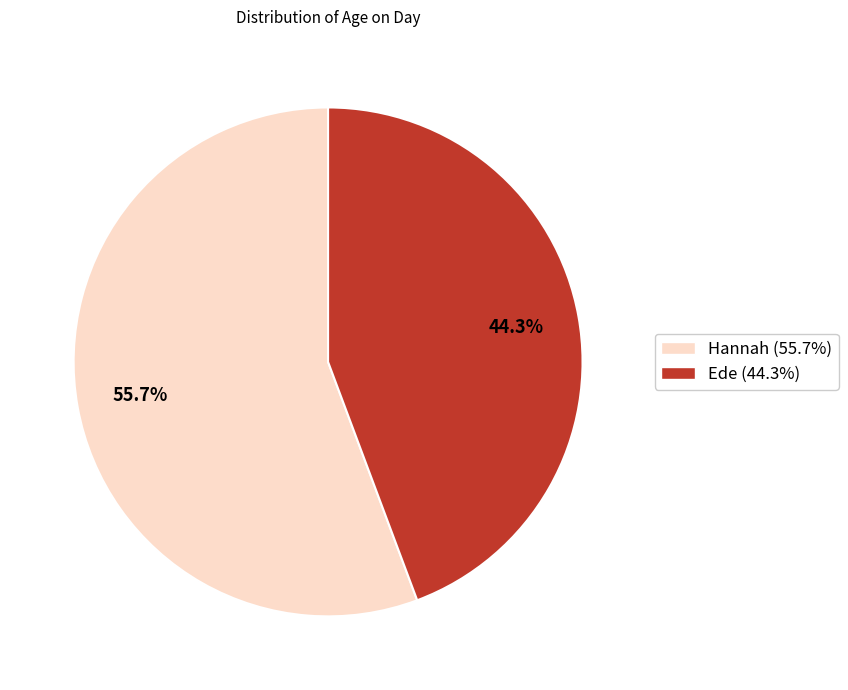

To the nearest percent, what is the difference between the largest and smallest slice percentages?

11%